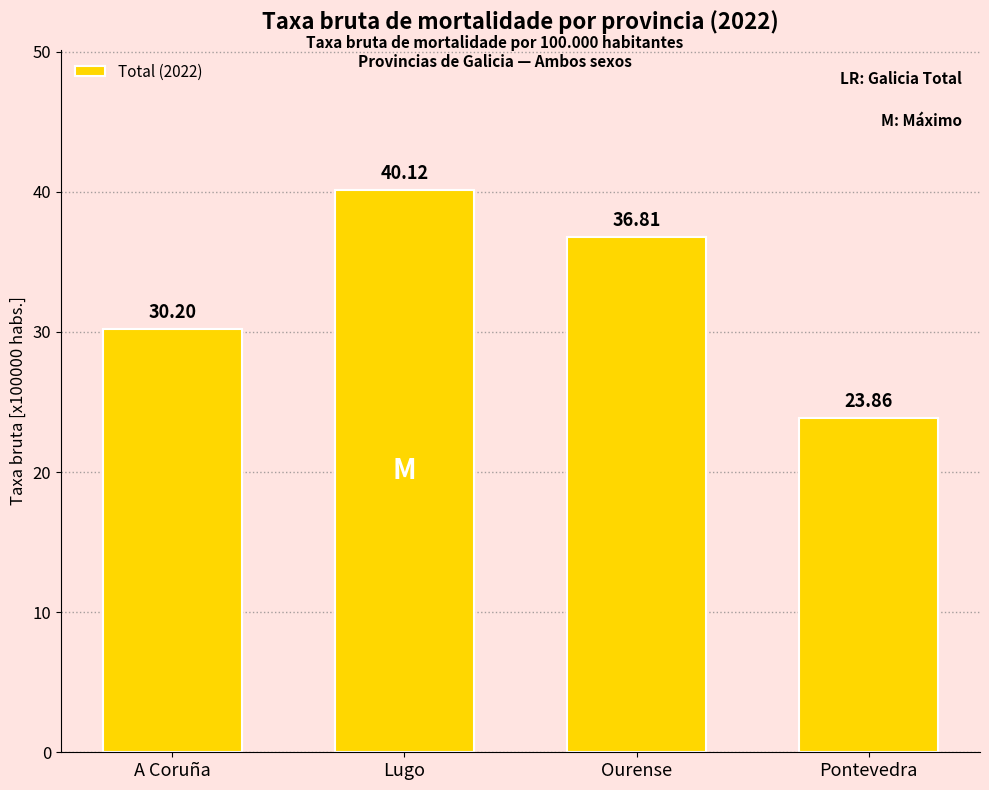

What is the label of the 4th bar from the left?

Pontevedra